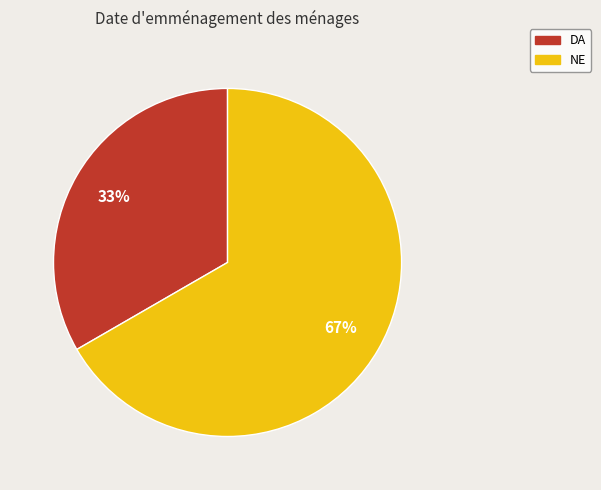

To the nearest percent, what percentage of the pie is NE?

67%